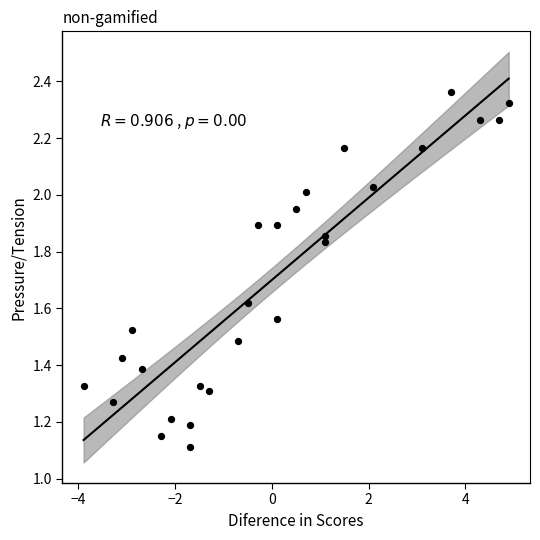

What Y value in the scatter plot is closest to 1?

1.1